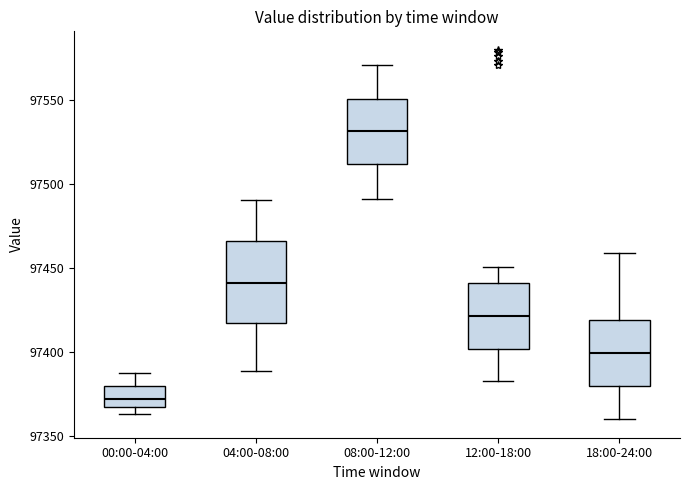

Reading left to right, read every box against the y-axis: the position of its median line, the range the box covers, and the ends of its whiskers. The values are not printed on the chart, so give them approximately, as read against the axis.

00:00-04:00: median 97370, box 97365 to 97380, whiskers 97365 (just below the box's lower edge) to 97385
04:00-08:00: median 97440, box 97420 to 97465, whiskers 97390 to 97490
08:00-12:00: median 97530, box 97510 to 97550, whiskers 97490 to 97570
12:00-18:00: median 97420, box 97400 to 97440, whiskers 97385 to 97450
18:00-24:00: median 97400, box 97380 to 97420, whiskers 97360 to 97460